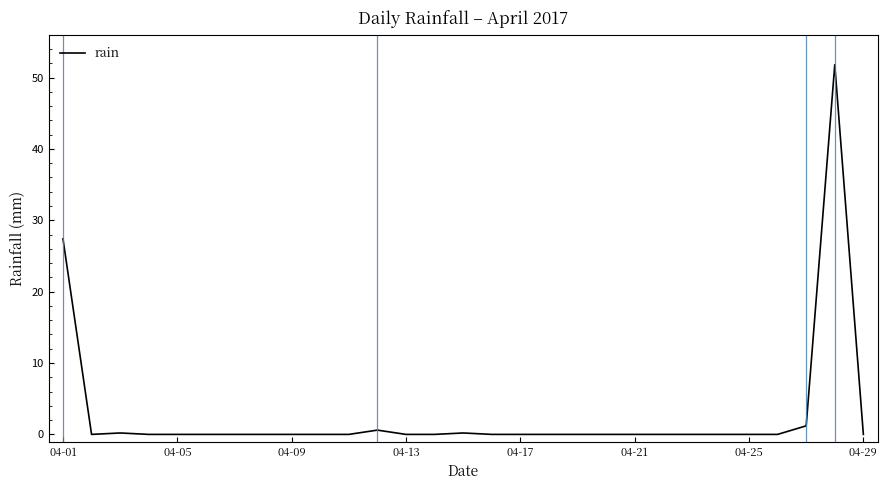

Does the chart have visible grid lines?

No